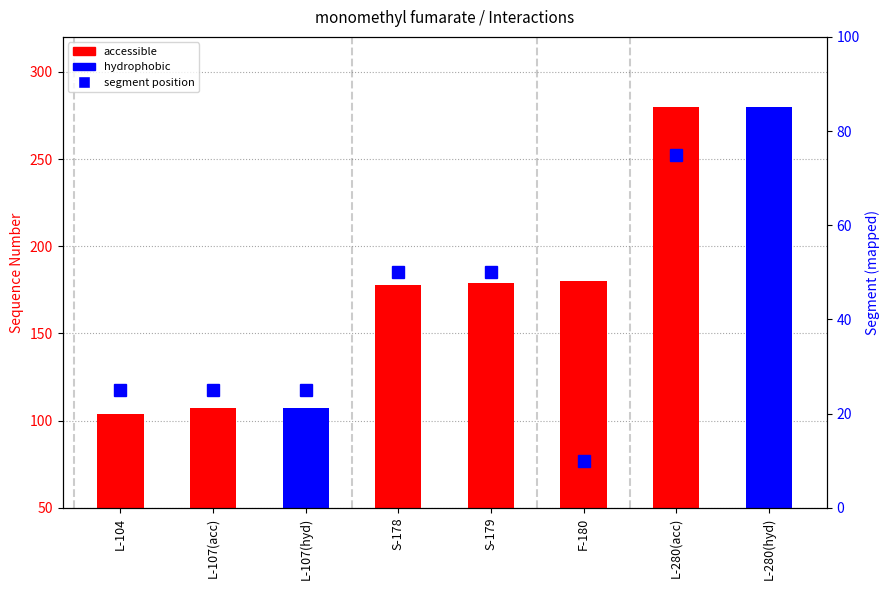

The value at F-180 is 10. True or false?

True